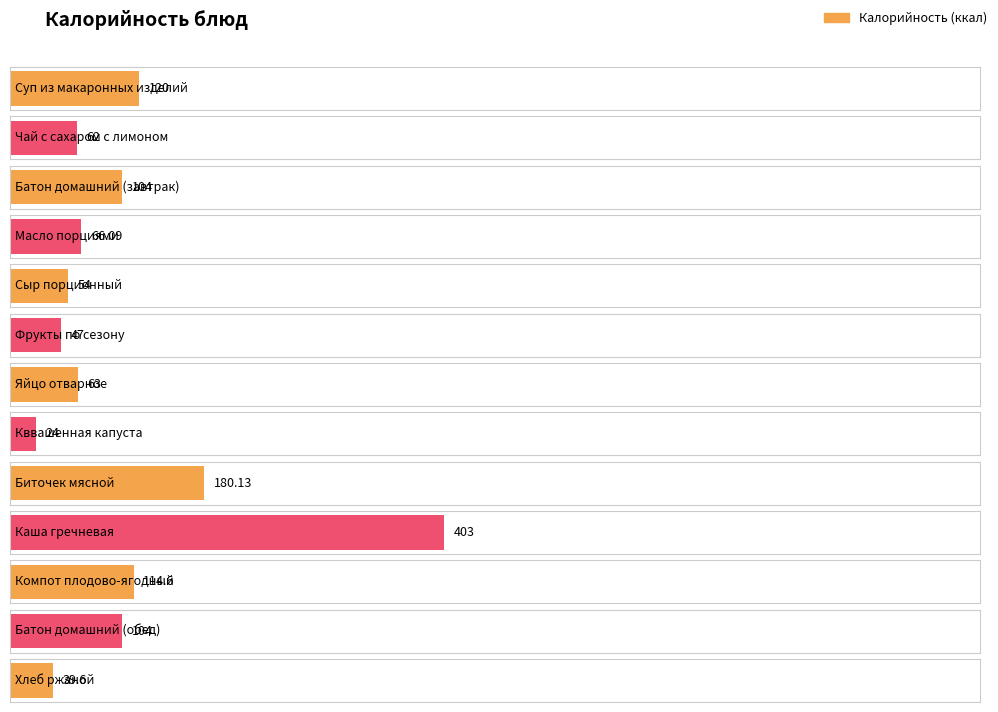

Read the value at Батон домашний (завтрак).

104.0